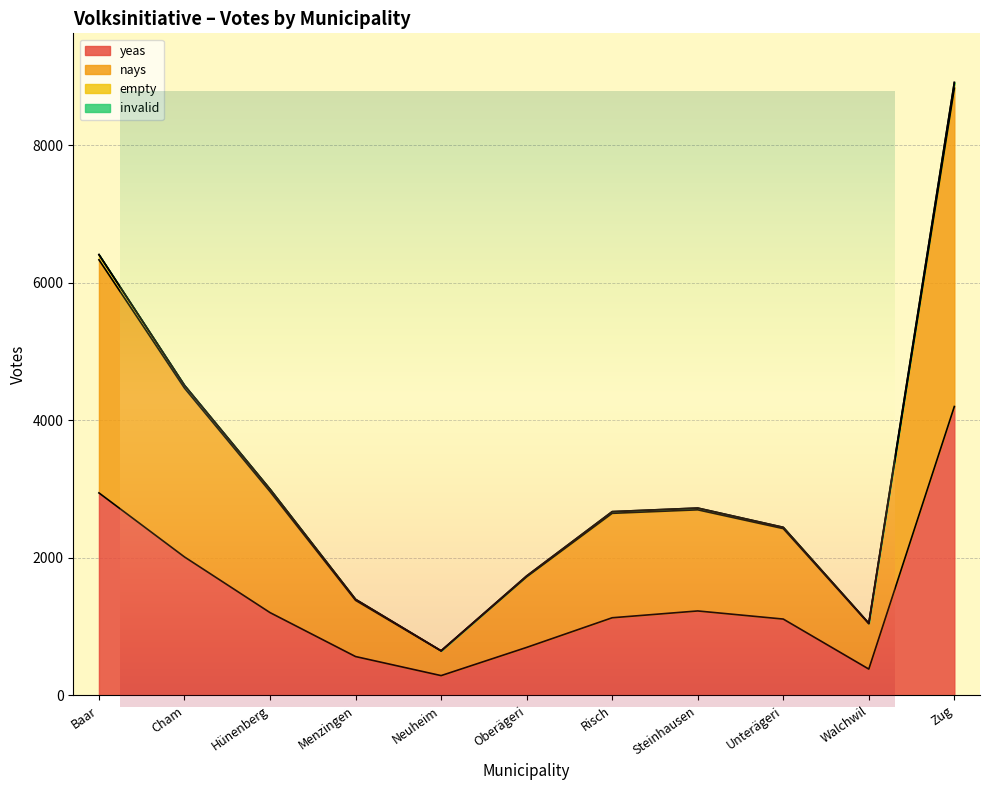

True or false: yeas has a value of 658 at Steinhausen.

False